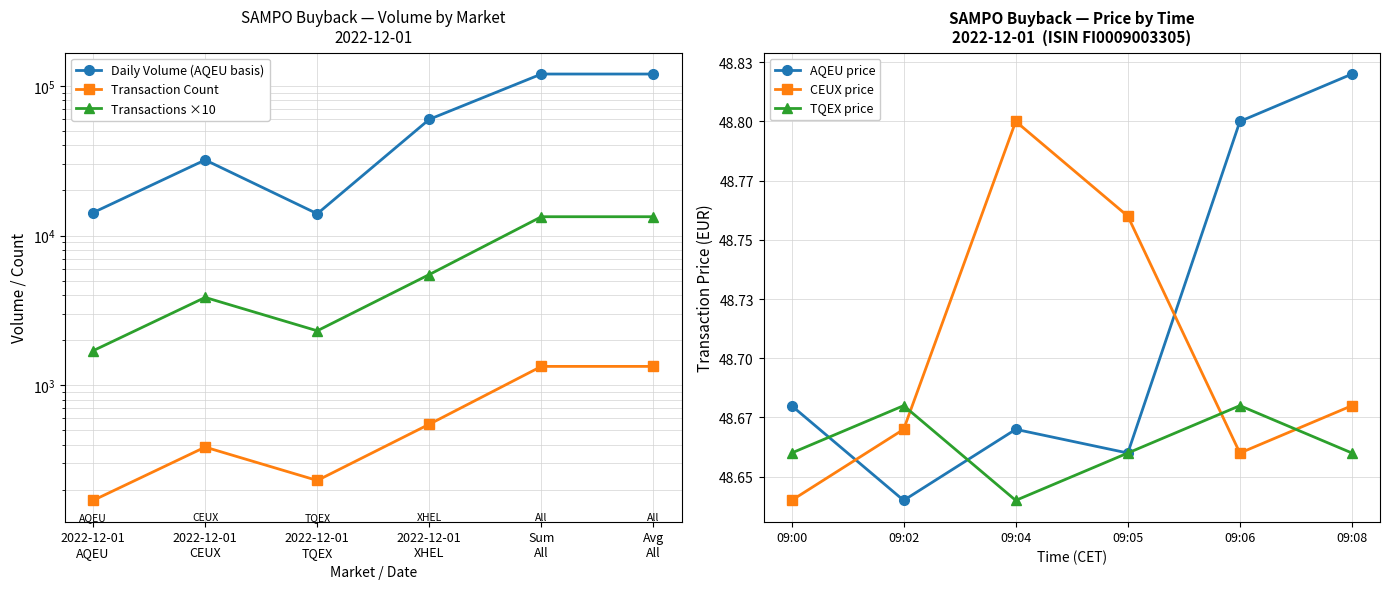

True or false: TQEX price has more than 1 interior local peaks.

True